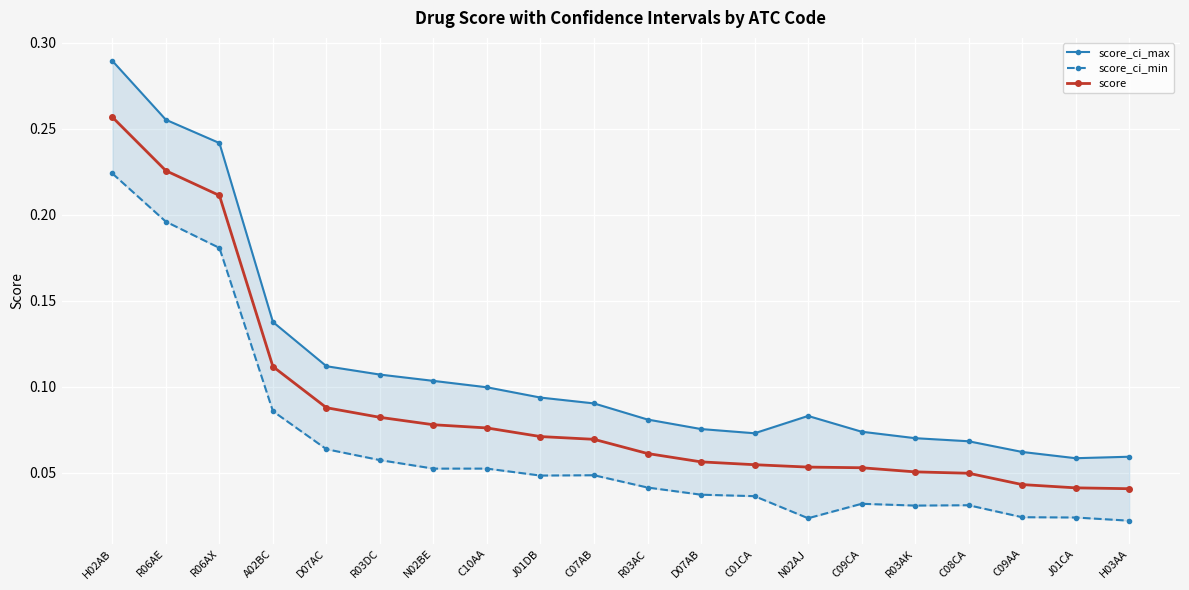

At which label does score_ci_min reach its minimum?

H03AA